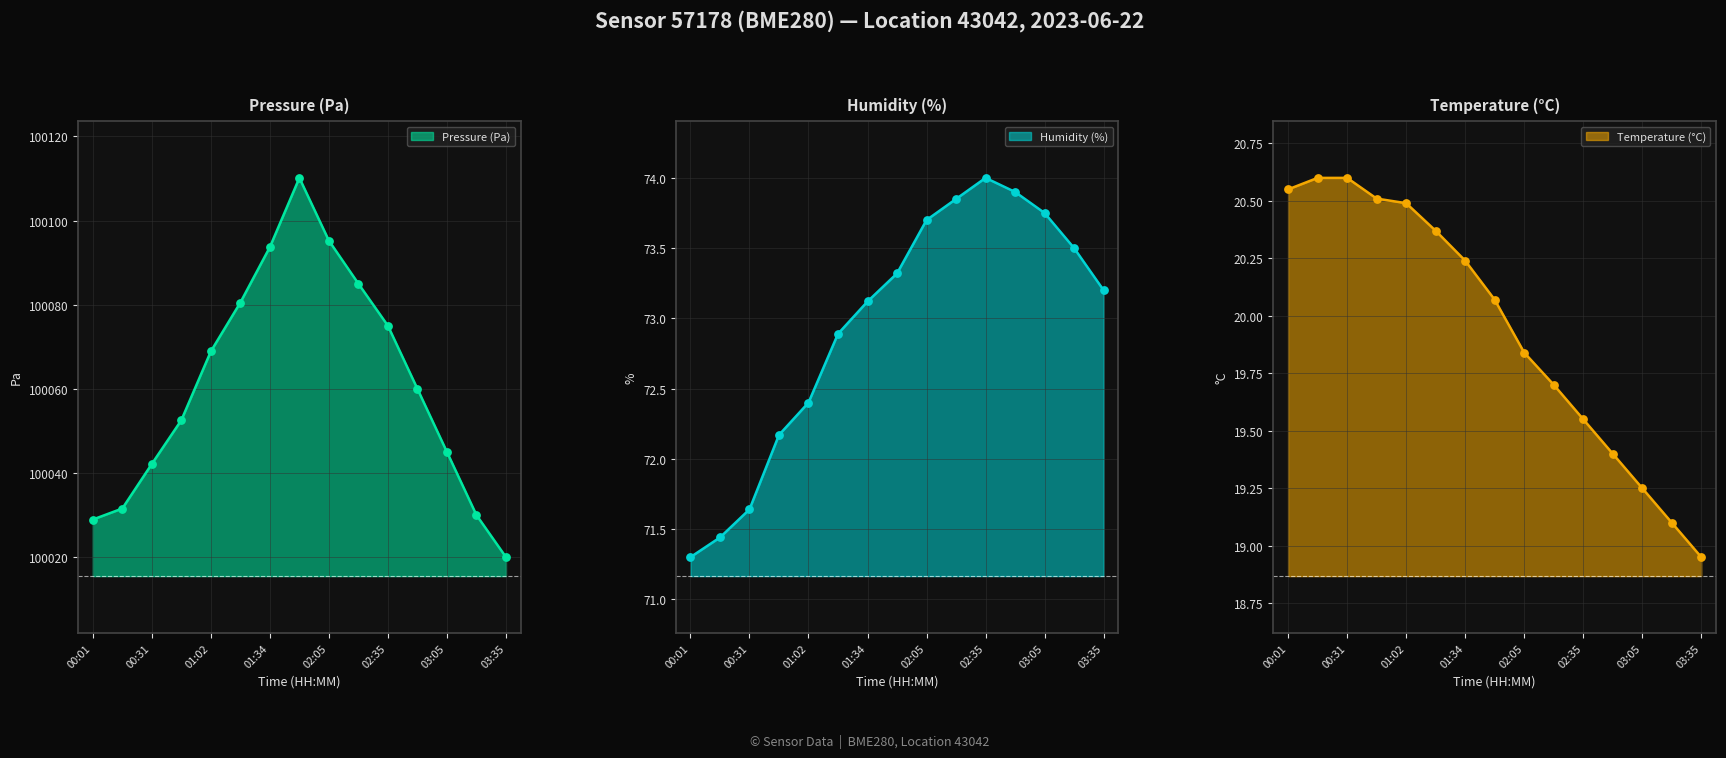

What is the total value across all series at 03:20?

100122.6